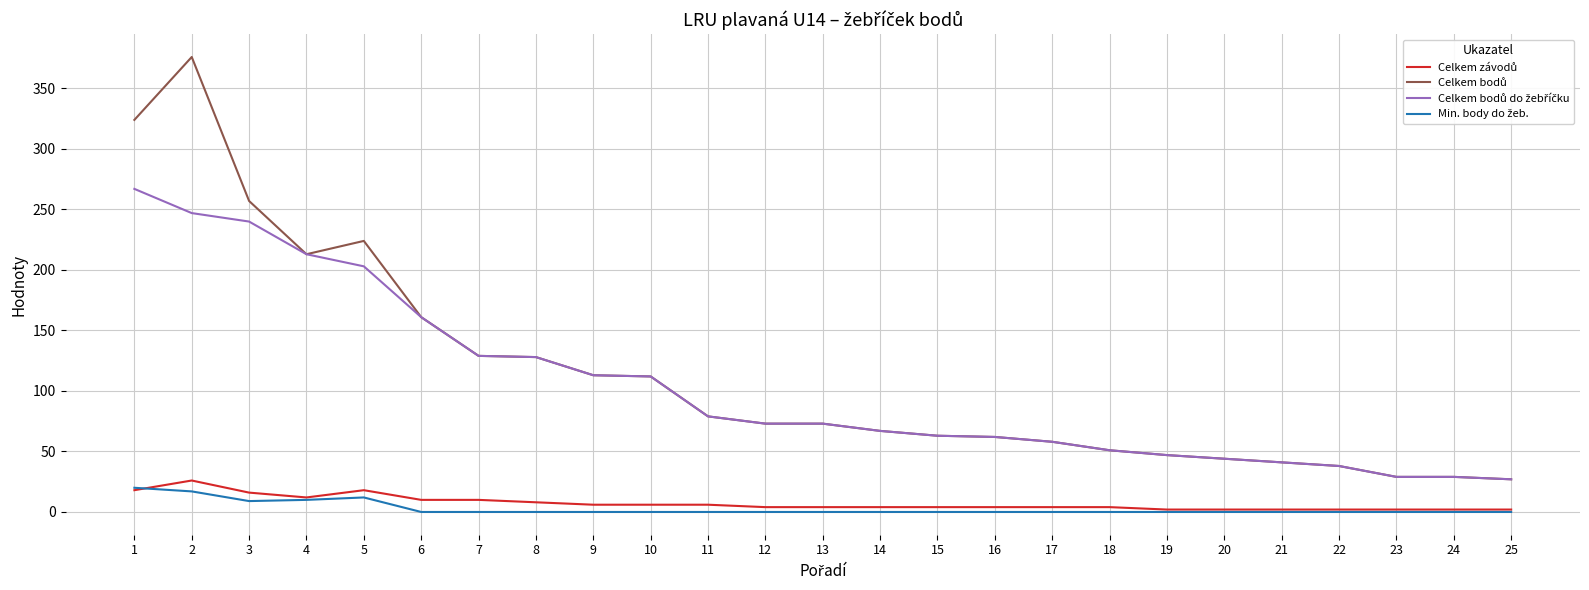

Does the chart display data point markers on the line(s)?

No